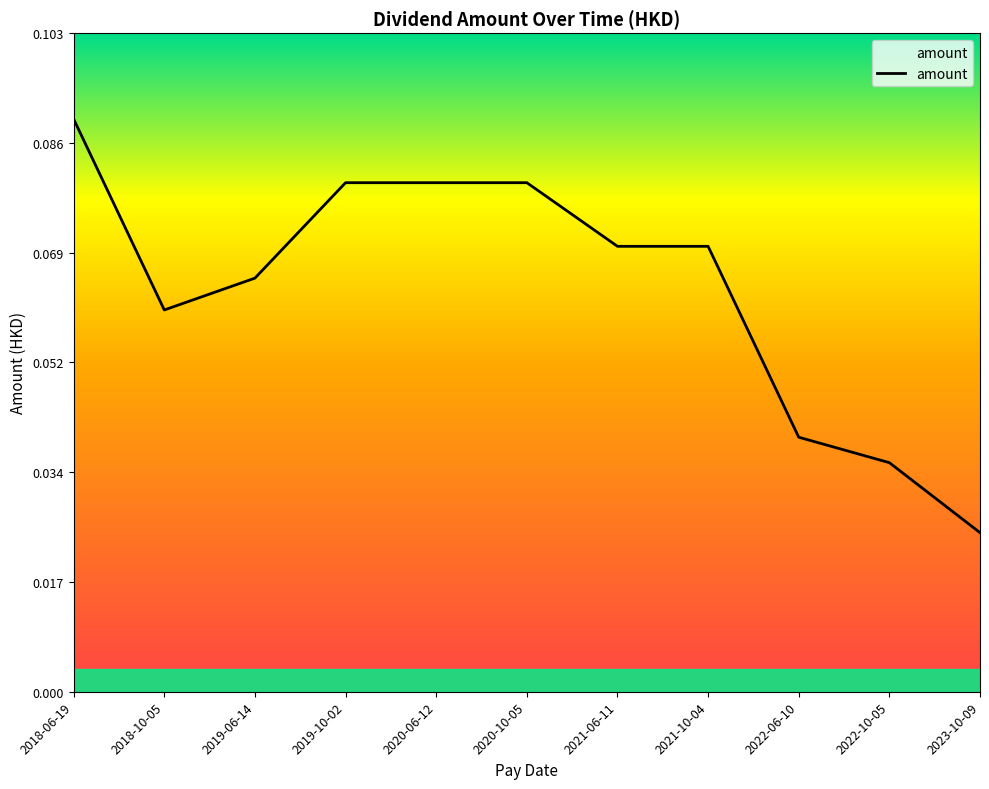

Where is the data nearest to the value 0?

2023-10-09